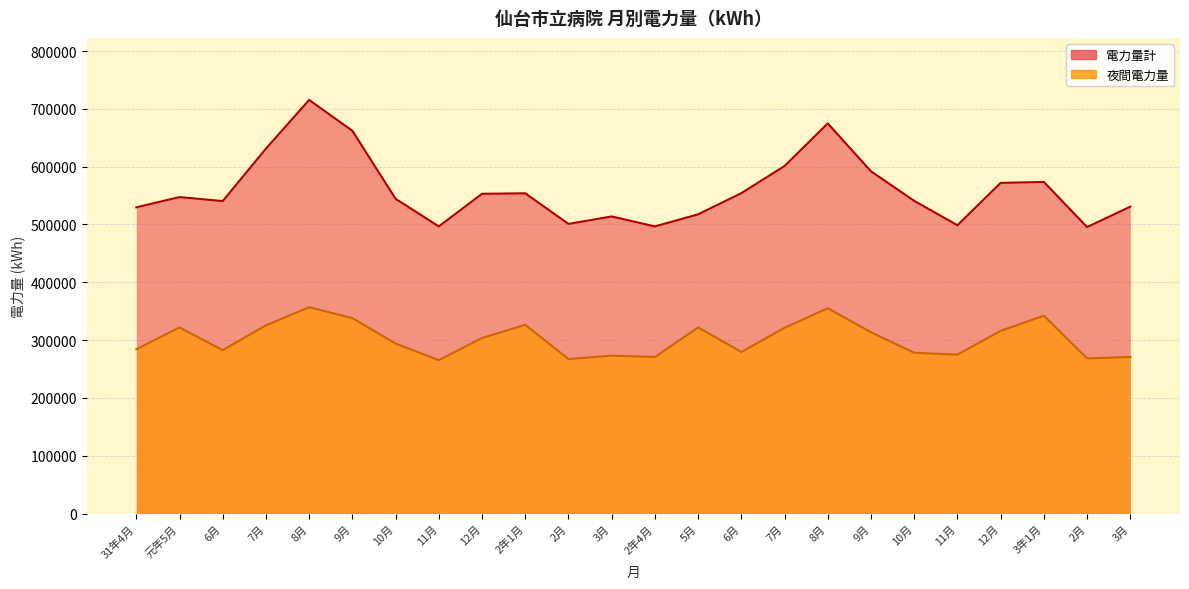

Reading left to right, extract all data points from this chart.

夜間電力量: 31年4月=284150	元年5月=321940	6月=282640	7月=325580	8月=356900	9月=338040	10月=293980	11月=265310	12月=303650	2年1月=326470	2月=267200	3月=273090	2年4月=270740	5月=321880	6月=279500	7月=321250	8月=355180	9月=313550	10月=278090	11月=274890	12月=315980	3年1月=342210	2月=268360	3月=270810
電力量計: 31年4月=529700	元年5月=547430	6月=540500	7月=631260	8月=715480	9月=662150	10月=544400	11月=496720	12月=553070	2年1月=553970	2月=501050	3月=513890	2年4月=496680	5月=517570	6月=554180	7月=601180	8月=674840	9月=592030	10月=540890	11月=498750	12月=571970	3年1月=573640	2月=495530	3月=530810